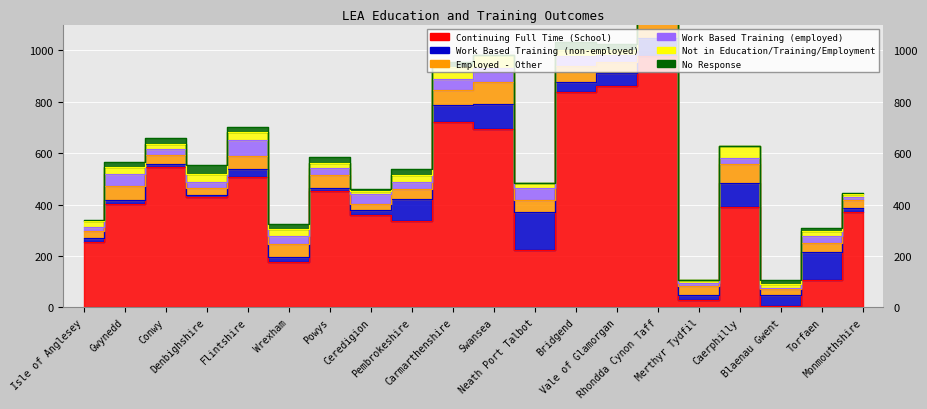

What is the sum of all Continuing Full Time (School) values?

8683